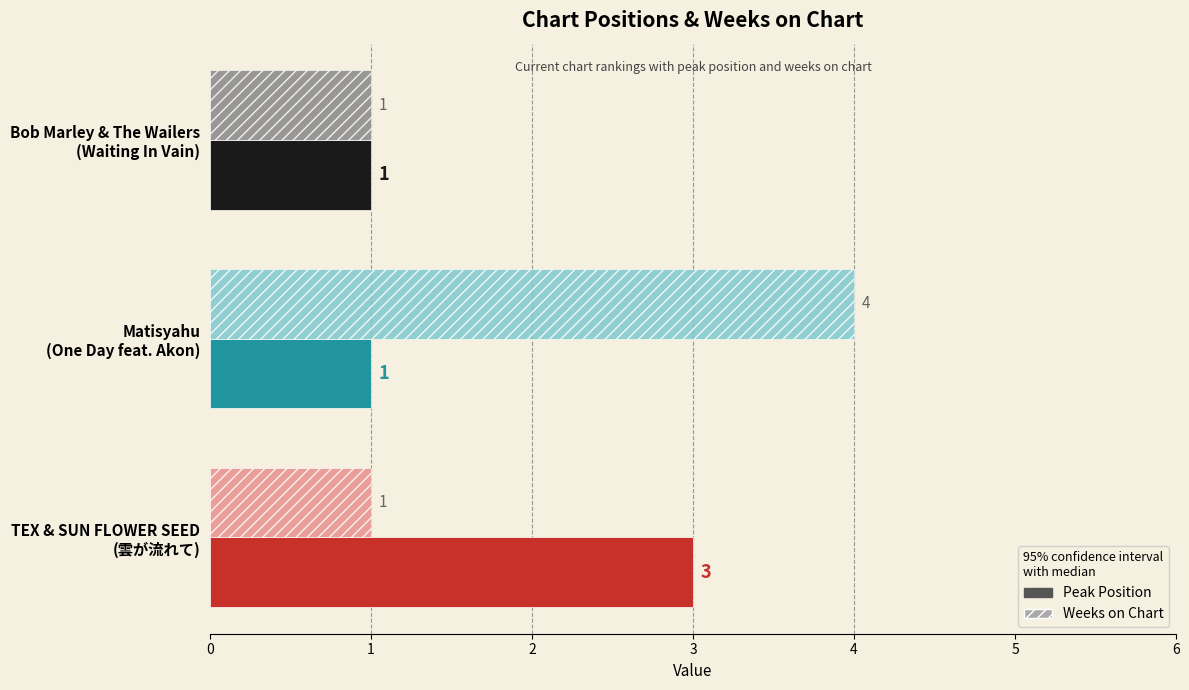

What is the greatest value displayed?

4